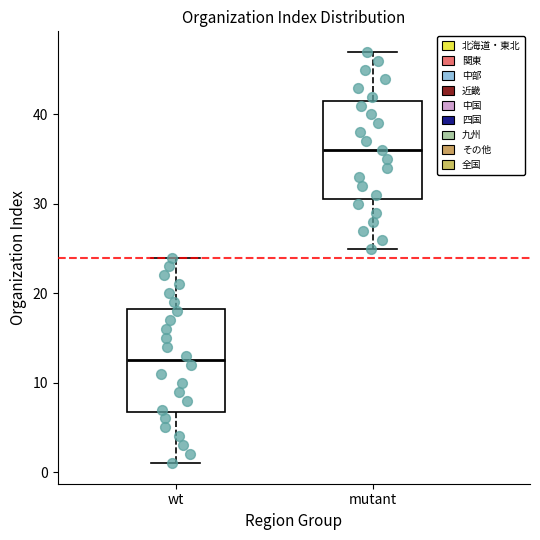

Reading left to right, read every box against the y-axis: the position of its median line, the range the box covers, and the ends of its whiskers. The values are not printed on the chart, so give them approximately, as read against the axis.

wt: median 13, box 7 to 18, whiskers 1 to 24
mutant: median 36, box 31 to 42, whiskers 25 to 47